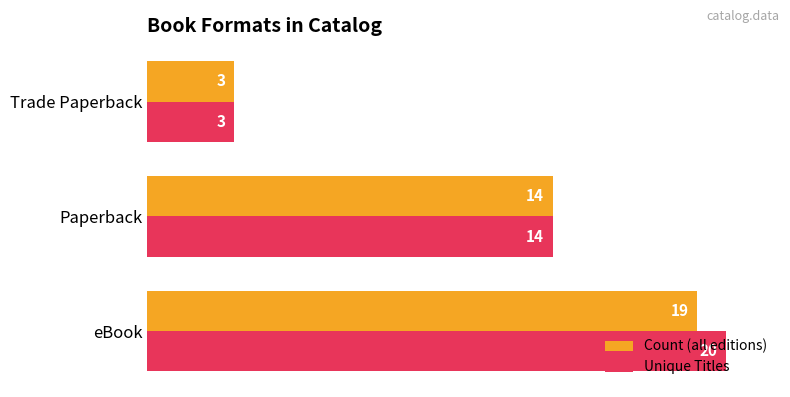

At how many categories does at least one series exceed 12?

2